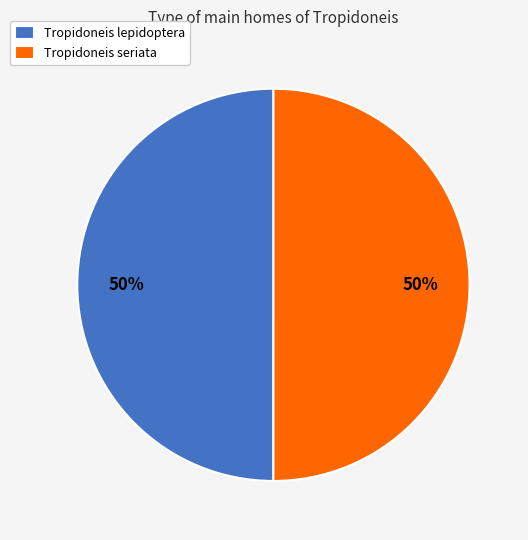

To the nearest percent, what is the combined percentage of Tropidoneis seriata and Tropidoneis lepidoptera?

100%